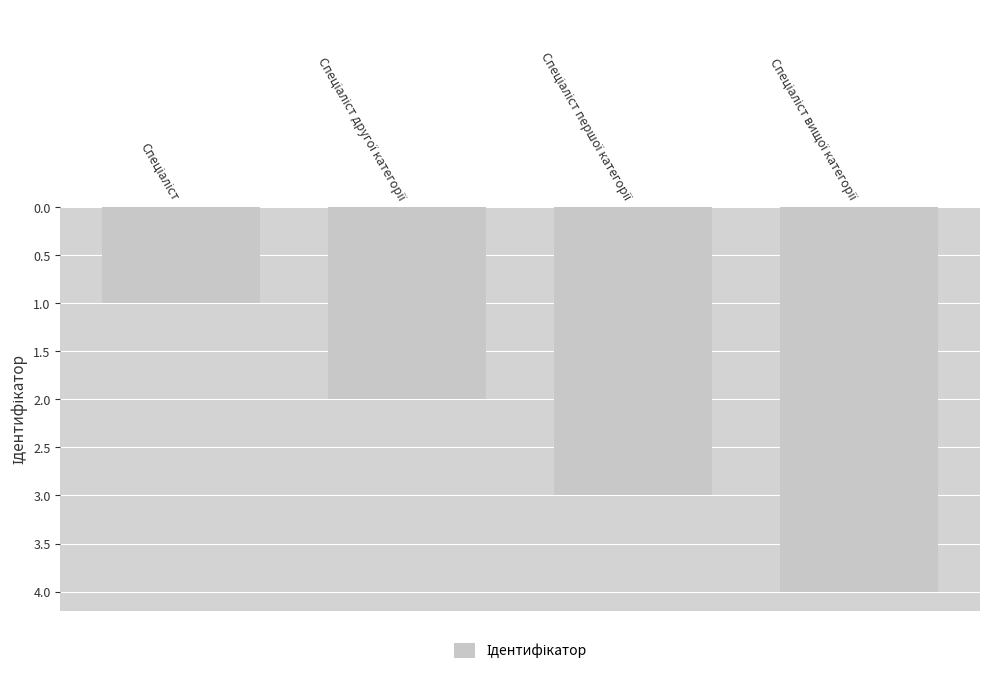

What is the sum of all values?

10